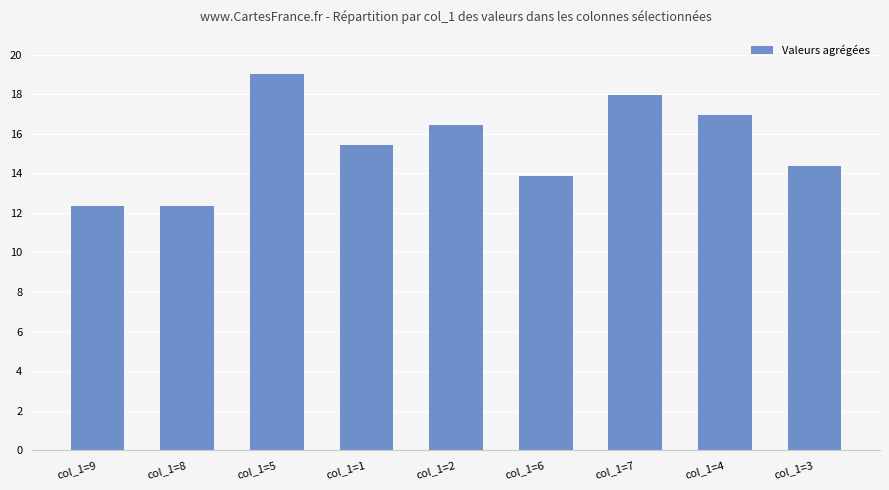

Where does the data first go above 15?

col_1=5